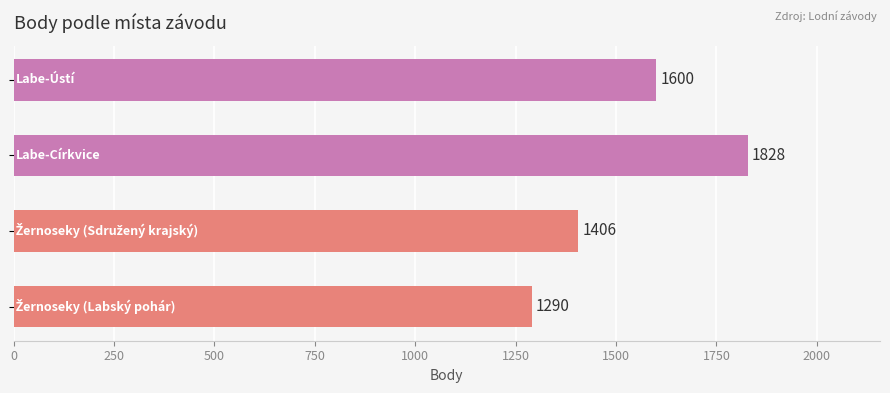

What is the sum of all values?

6124